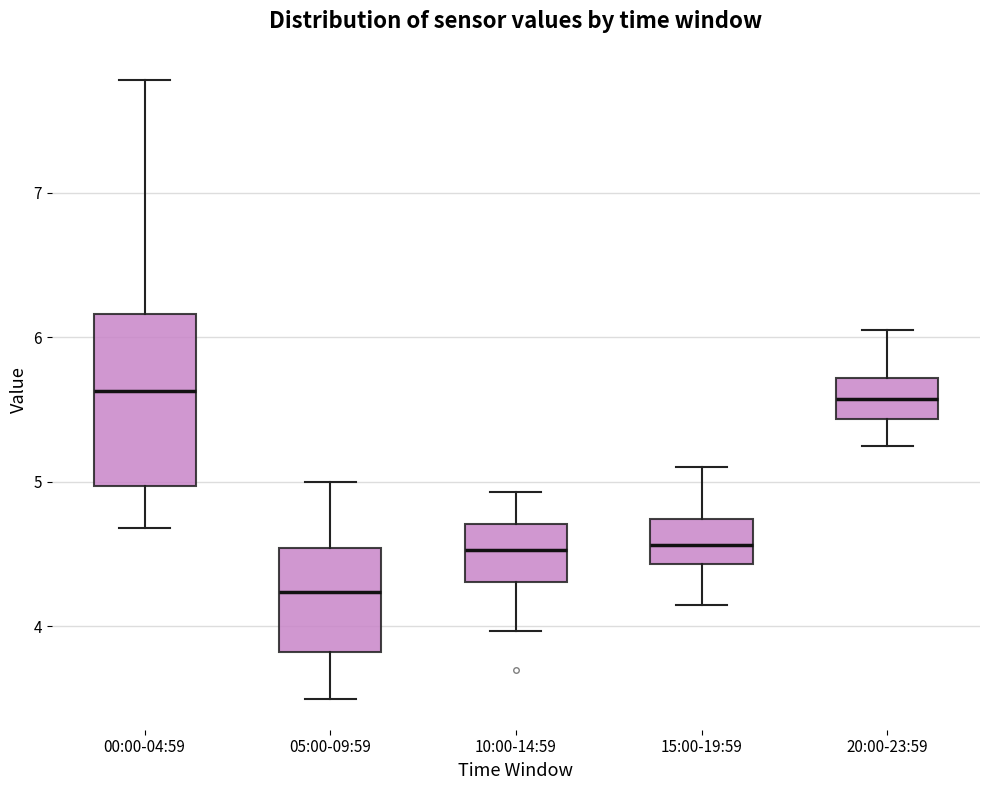

Reading left to right, read every box against the y-axis: the position of its median line, the range the box covers, and the ends of its whiskers. The values are not printed on the chart, so give them approximately, as read against the axis.

00:00-04:59: median 5.6, box 5.0 to 6.2, whiskers 4.7 to 7.8
05:00-09:59: median 4.2, box 3.8 to 4.5, whiskers 3.5 to 5.0
10:00-14:59: median 4.5, box 4.3 to 4.7, whiskers 4.0 to 4.9
15:00-19:59: median 4.6, box 4.4 to 4.7, whiskers 4.2 to 5.1
20:00-23:59: median 5.6, box 5.4 to 5.7, whiskers 5.3 to 6.1